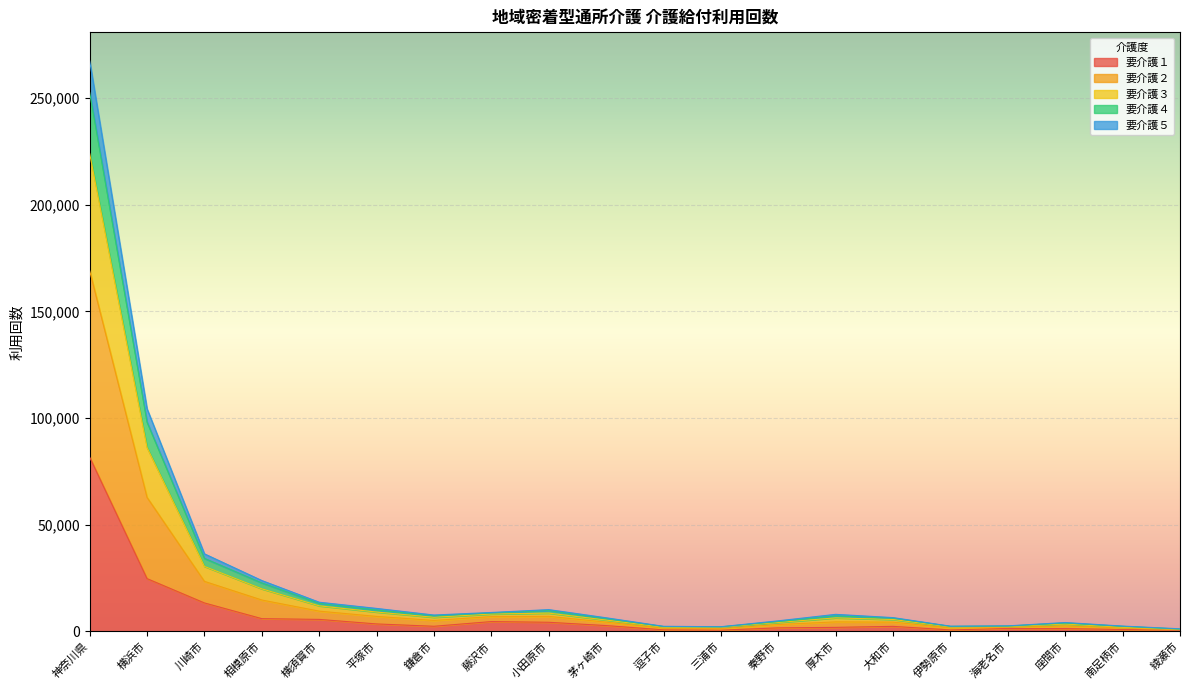

At which category is the sum across all series the highest?

神奈川県